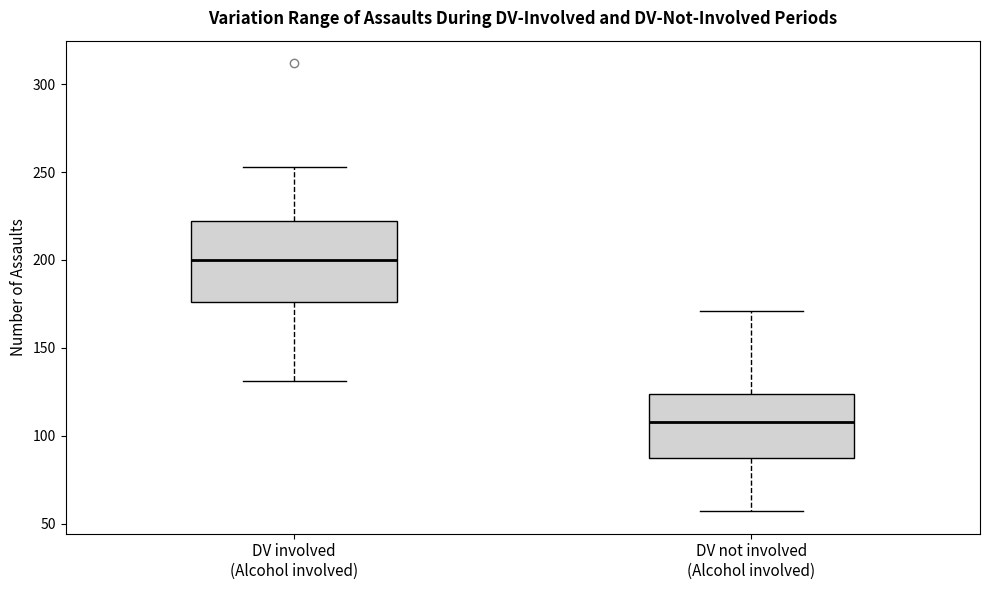

Reading left to right, read every box against the y-axis: the position of its median line, the range the box covers, and the ends of its whiskers. The values are not printed on the chart, so give them approximately, as read against the axis.

DV involved (Alcohol involved): median 200, box 175 to 220, whiskers 130 to 255
DV not involved (Alcohol involved): median 110, box 90 to 125, whiskers 55 to 170